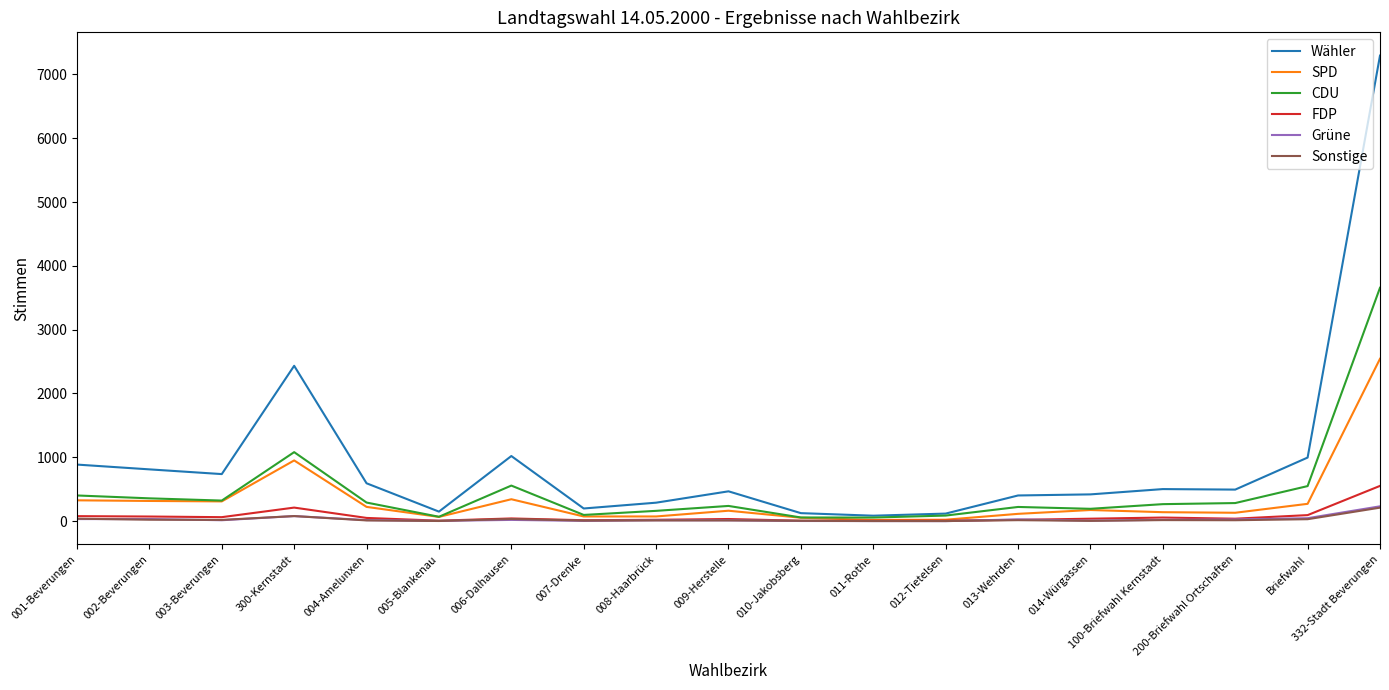

What position from the left is 300-Kernstadt?

4